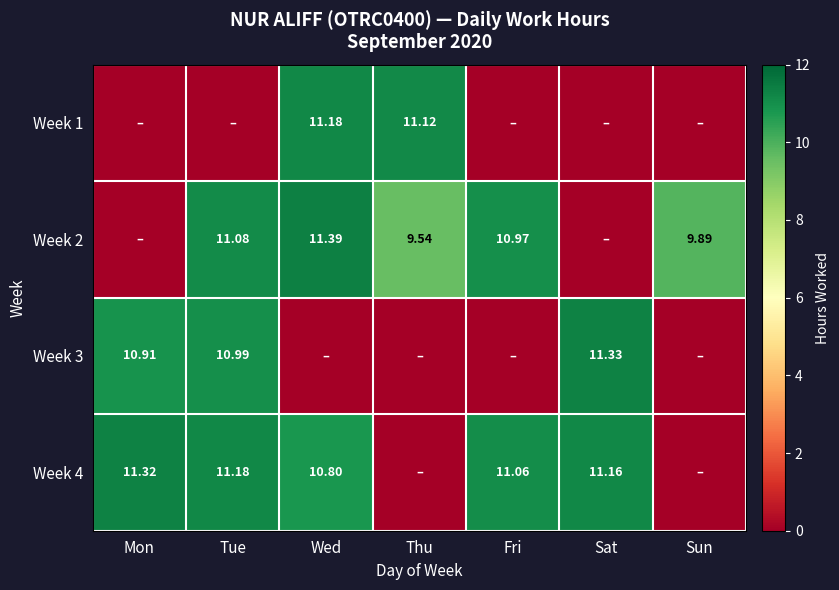

Is the value of Week 2 at Fri greater than the value of Week 4 at Mon?

No